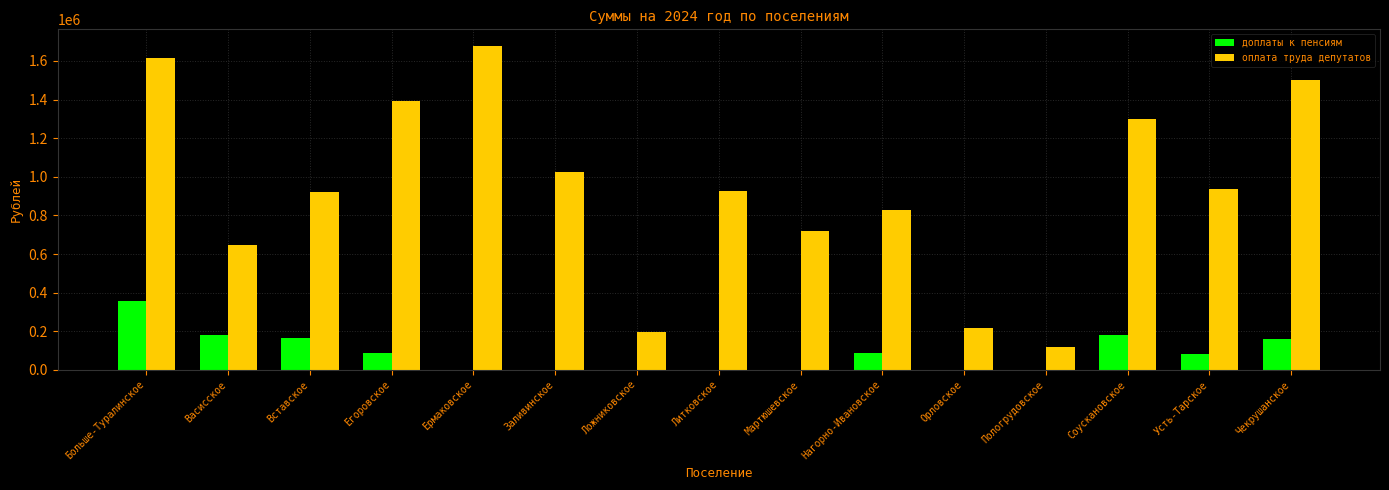

Read the оплата труда депутатов value at Заливинское.

1026000.0